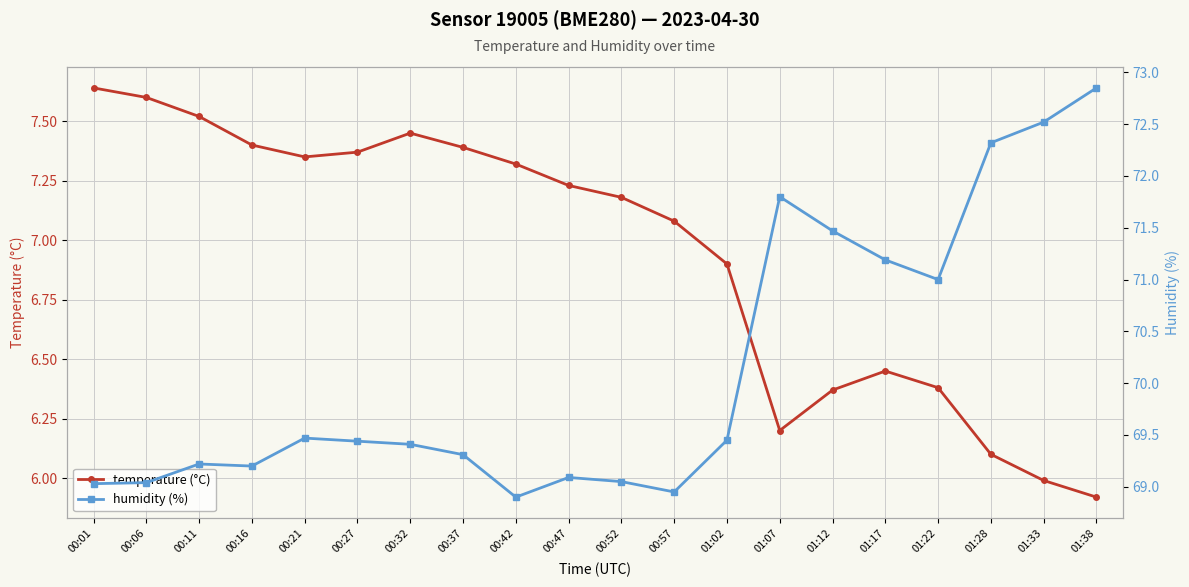

True or false: humidity (%) has more than 2 points higher than both neighbors.

True